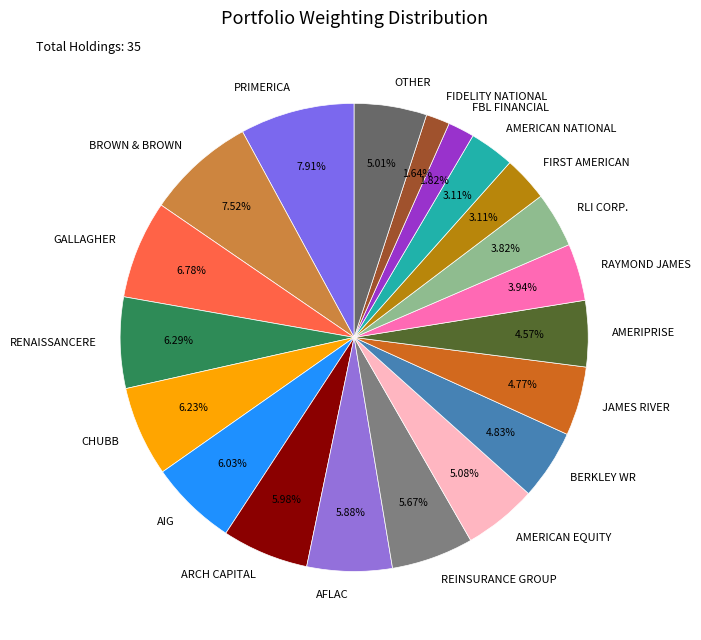

Does any single category account for the majority?

No